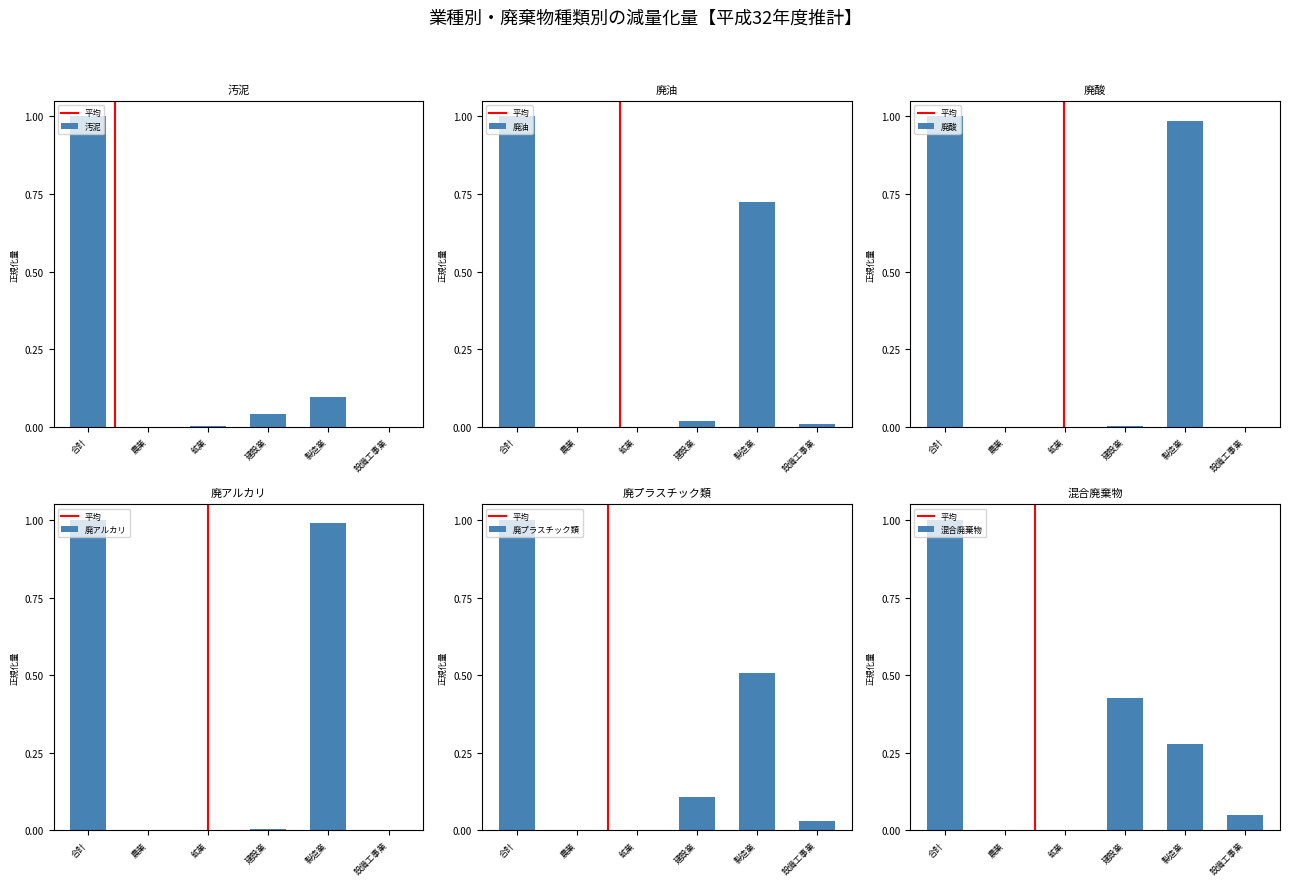

What is the difference between the maximum and second lowest values in the 廃酸 series?

1.0